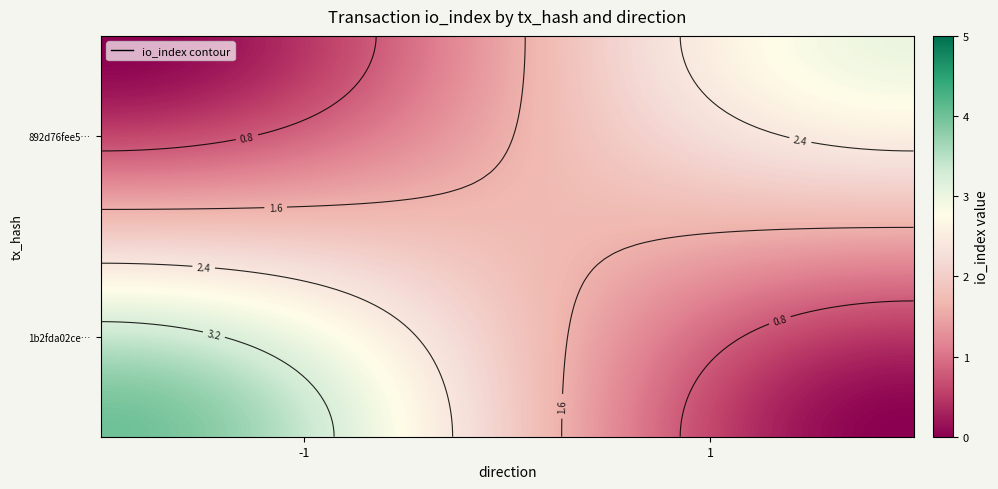

What is the maximum value shown in the chart?

4